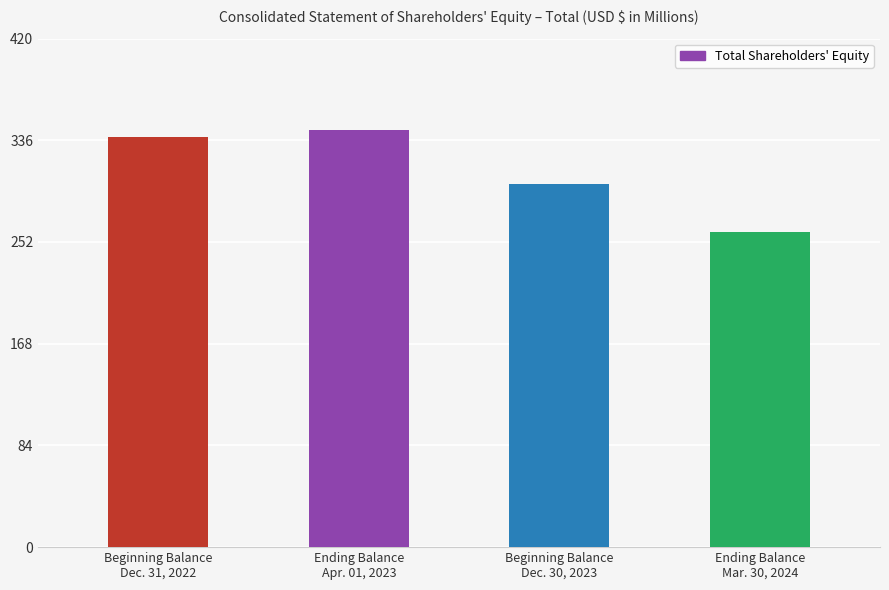

How many data points are less than 339?

2